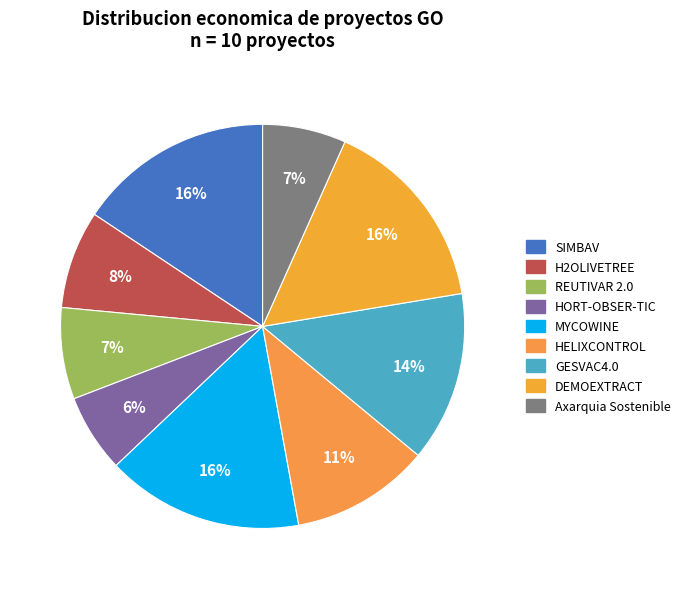

How much of the chart is everything except H2OLIVETREE?

92.1%